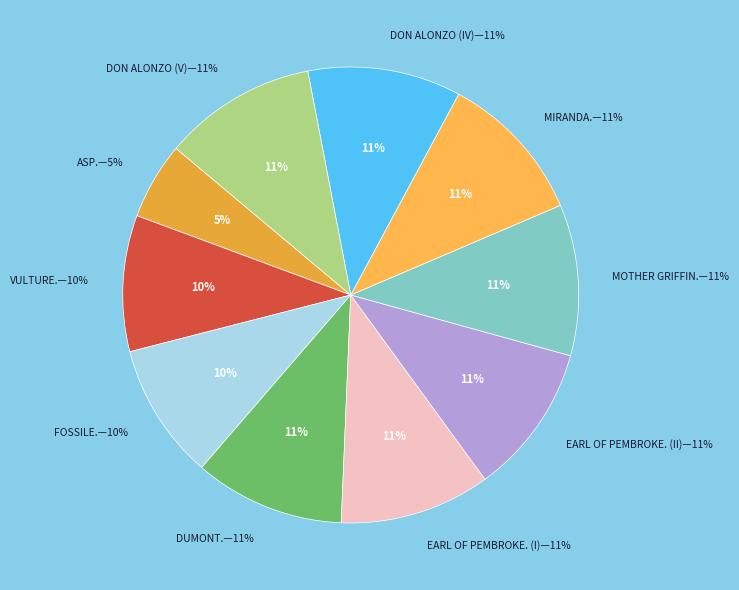

Rank the categories by value from highest to lowest.

DON ALONZO (V), DON ALONZO (IV), MIRANDA., MOTHER GRIFFIN., EARL OF PEMBROKE. (II), EARL OF PEMBROKE. (I), DUMONT., FOSSILE., VULTURE., ASP.